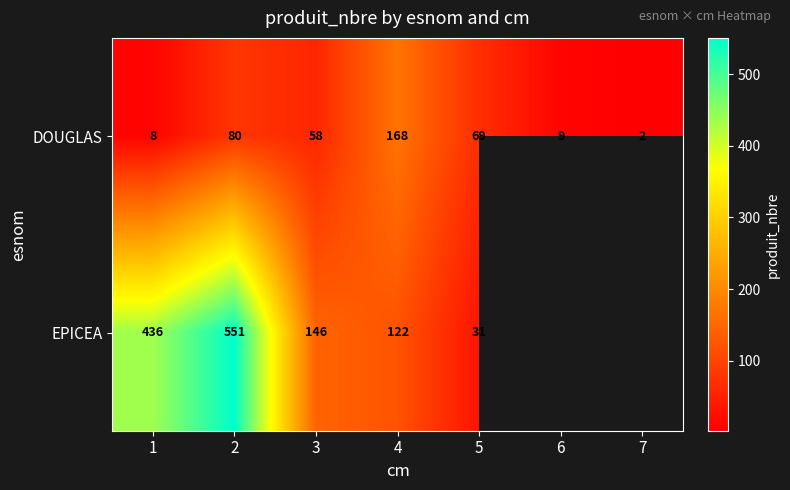

What is the difference between the maximum and minimum values in the DOUGLAS series?

166